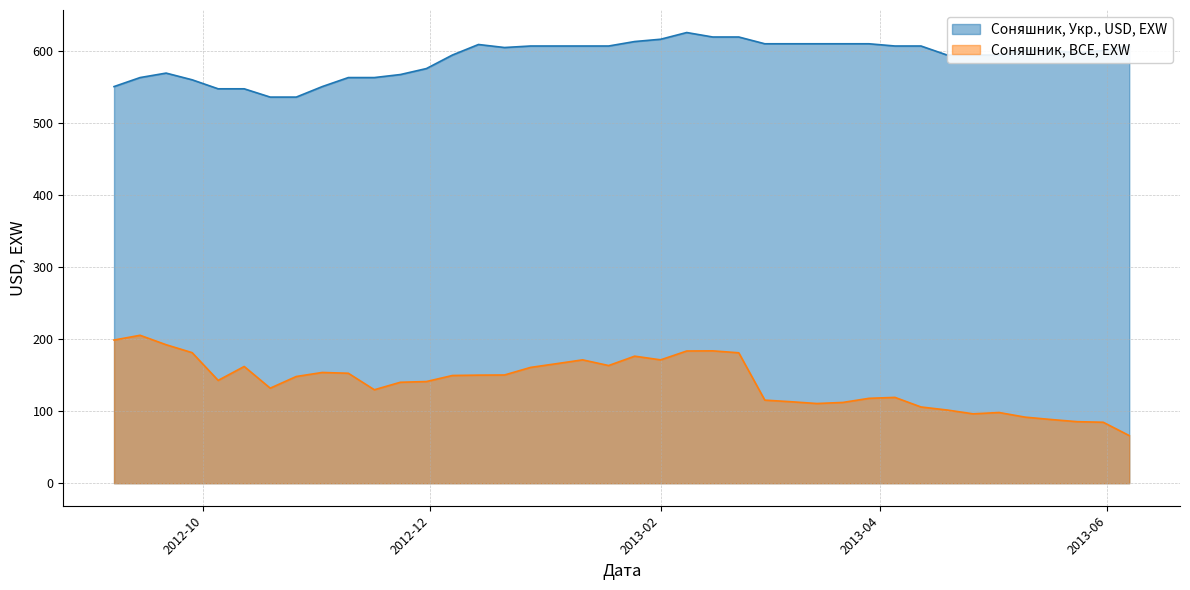

At which category does Соняшник, BCE, EXW reach its first local peak?

2012-09-14